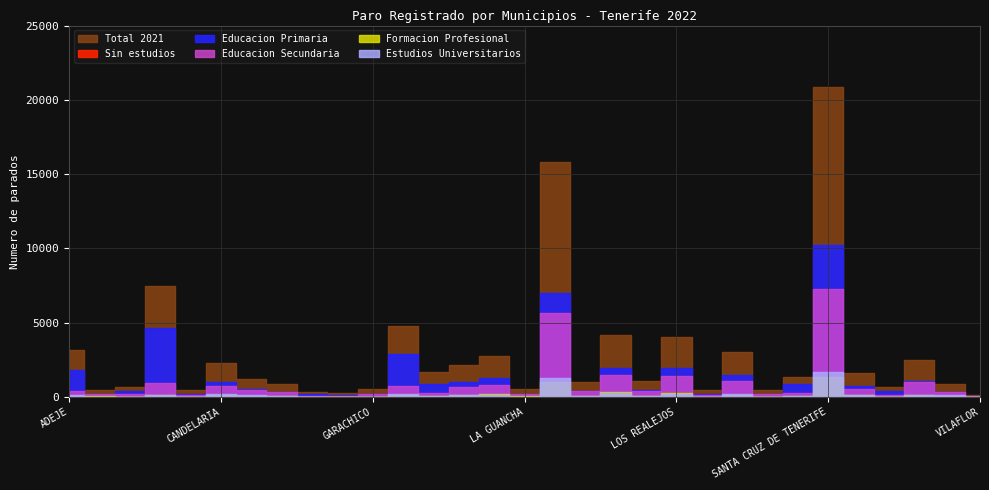

What is the label of the 22nd point from the right?

FASNIA